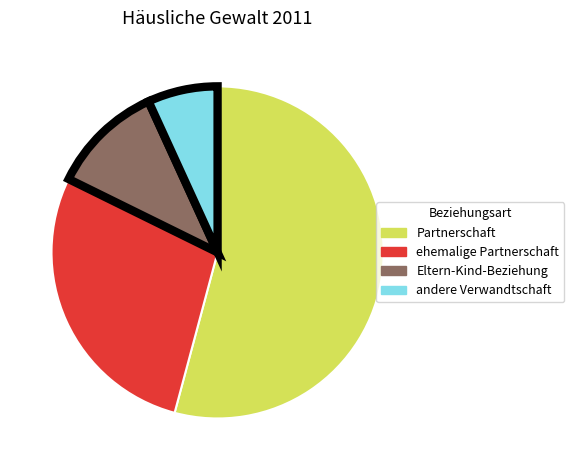

To the nearest percent, what is the average slice percentage?

25%